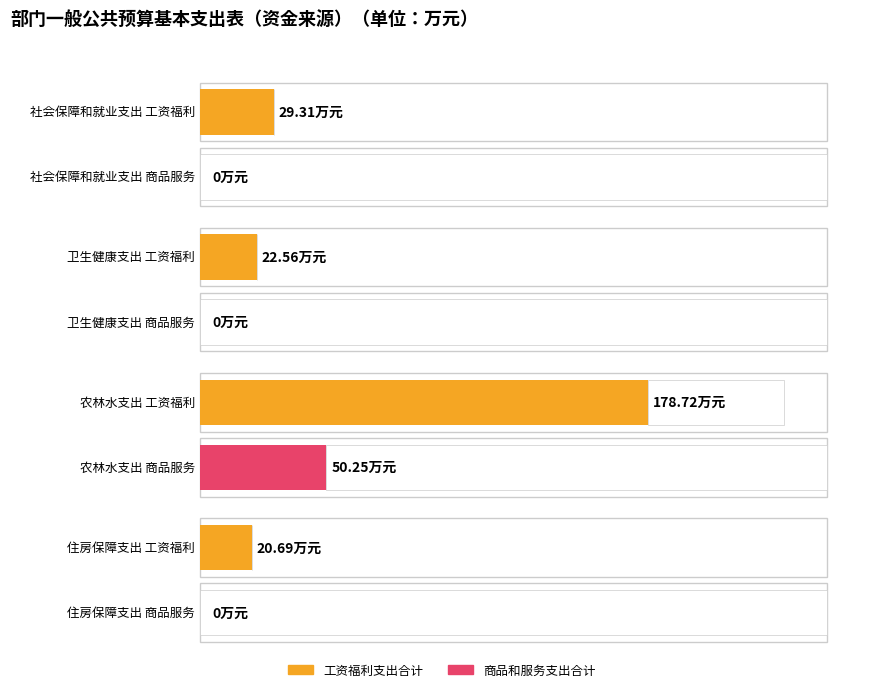

Which has a higher value, 卫生健康支出 or 住房保障支出?

卫生健康支出